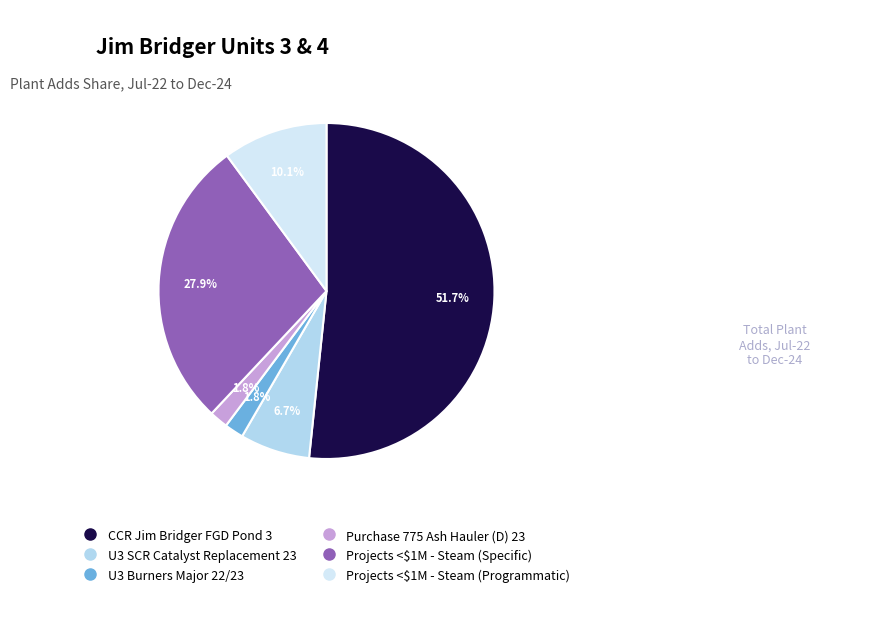

Is there a majority slice in this chart?

Yes